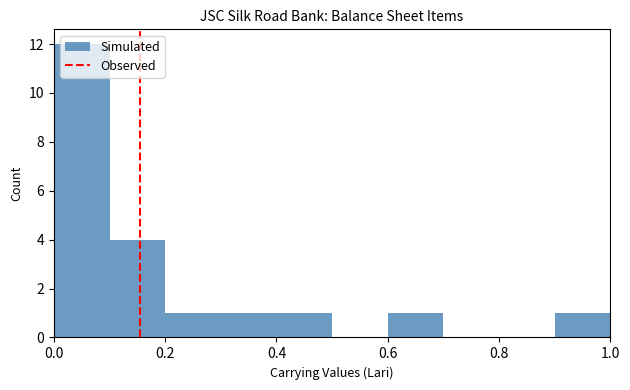

Reading left to right, list every bar in this chart as the range it spans on the x-axis followed by its height. Neither the bar edges nor the heights are printed on the chart, so give them approximately, as read against the axes.

0.0 to 0.1: 12
0.1 to 0.2: 4
0.2 to 0.3: 1
0.3 to 0.4: 1
0.4 to 0.5: 1
0.5 to 0.6: 0
0.6 to 0.7: 1
0.7 to 0.8: 0
0.8 to 0.9: 0
0.9 to 1.0: 1